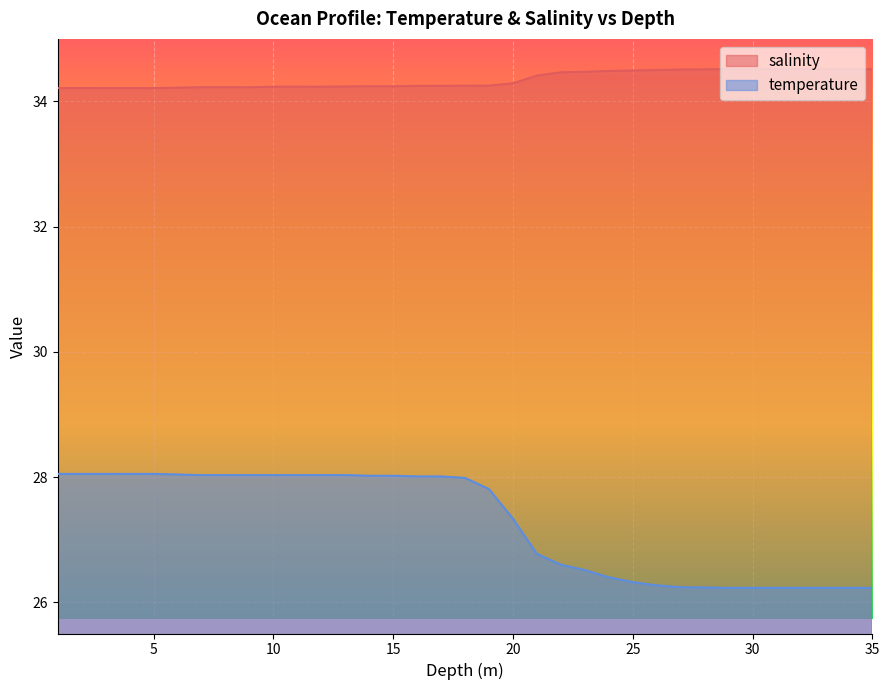

What is the average value of the salinity series?

34.3